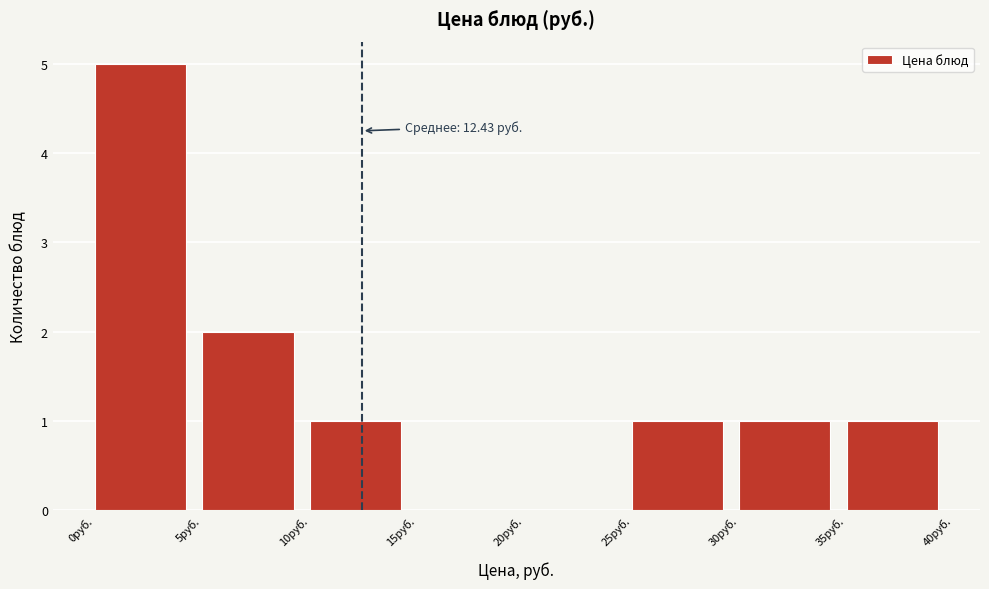

Which range on the x-axis has the tallest bar?

0 to 5